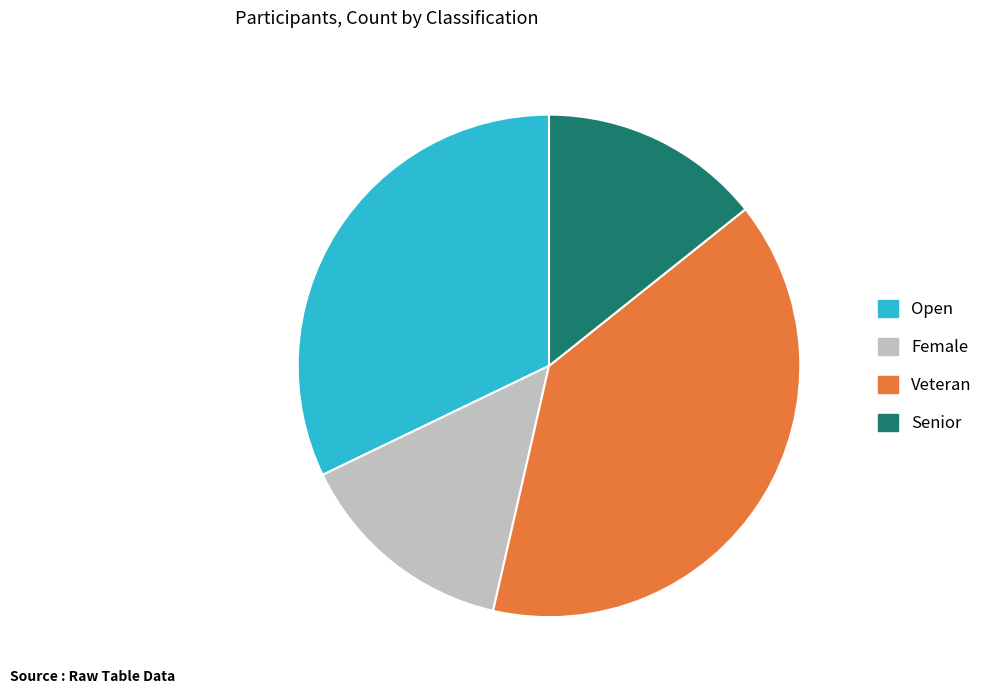

Count the number of slices in the pie.

4